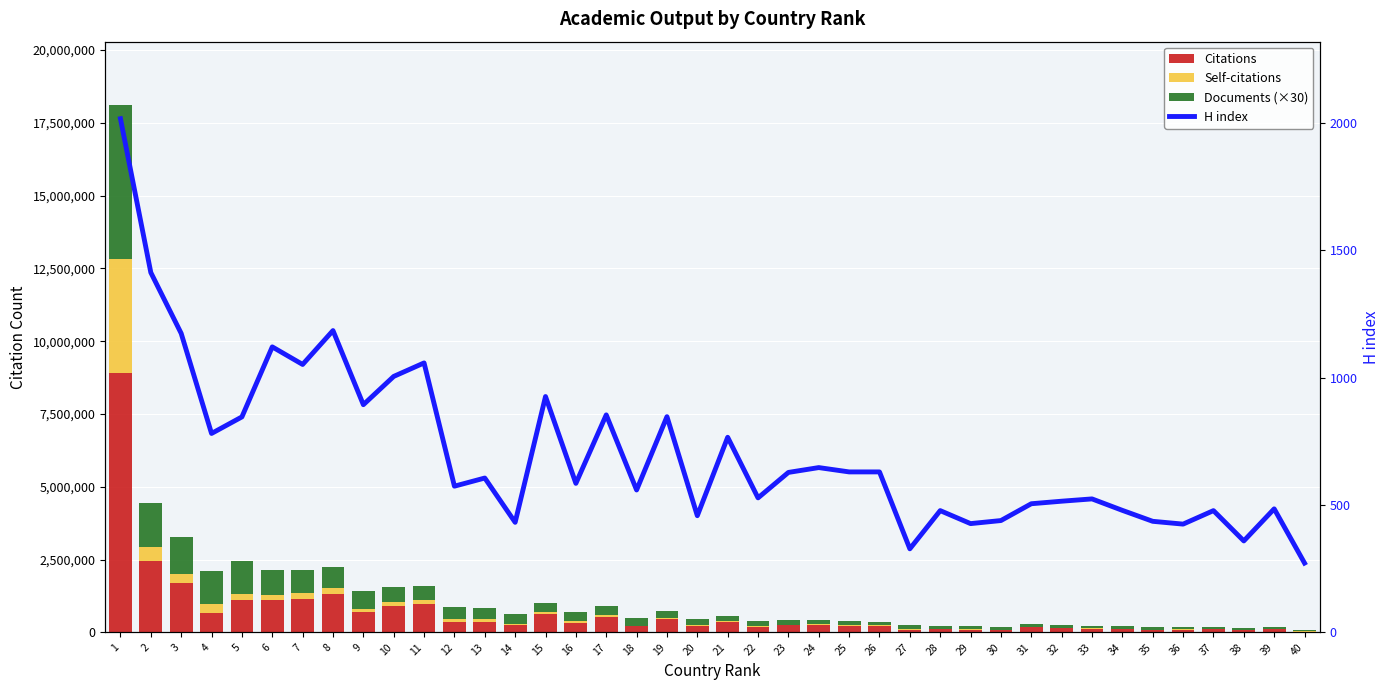

List the series in order of their peak value, lowest first.

H index, Self-citations, Documents (×30), Citations